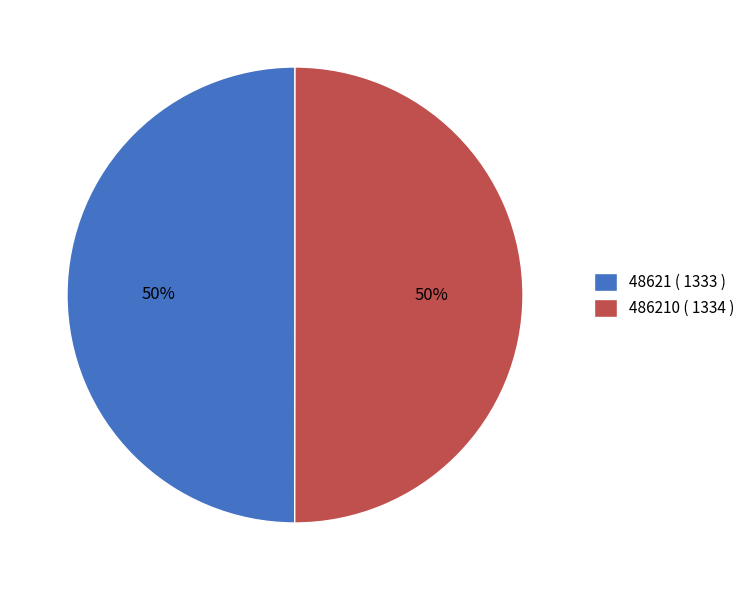

Is the sum of 486210 ( 1334 ) and 48621 ( 1333 ) greater than half?

Yes